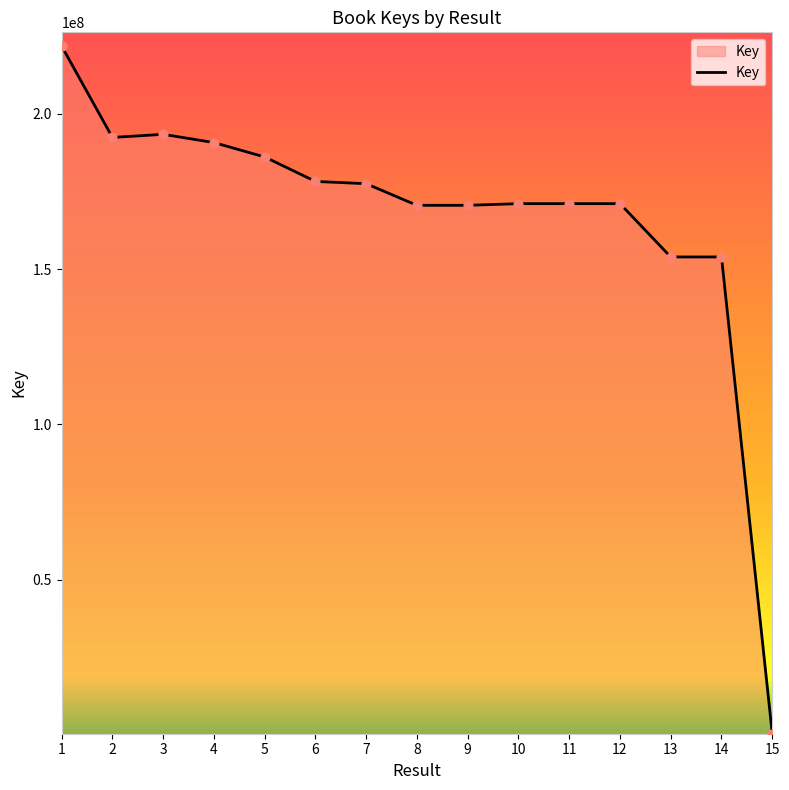

What is the ratio of the value at 2 to the value at 7?

1.1